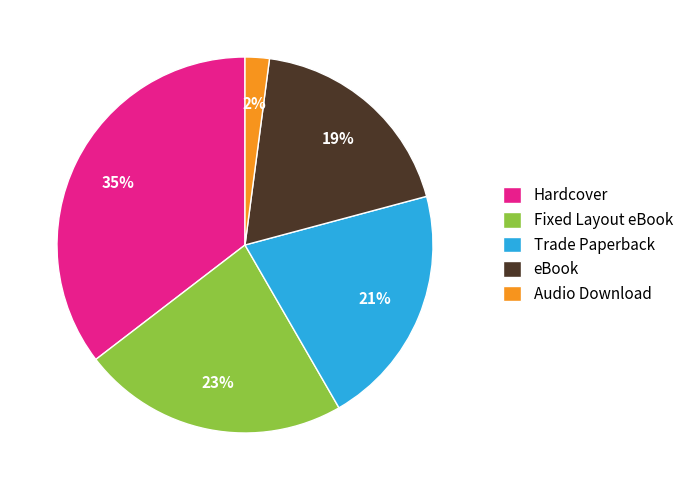

Count the number of slices in the pie.

5